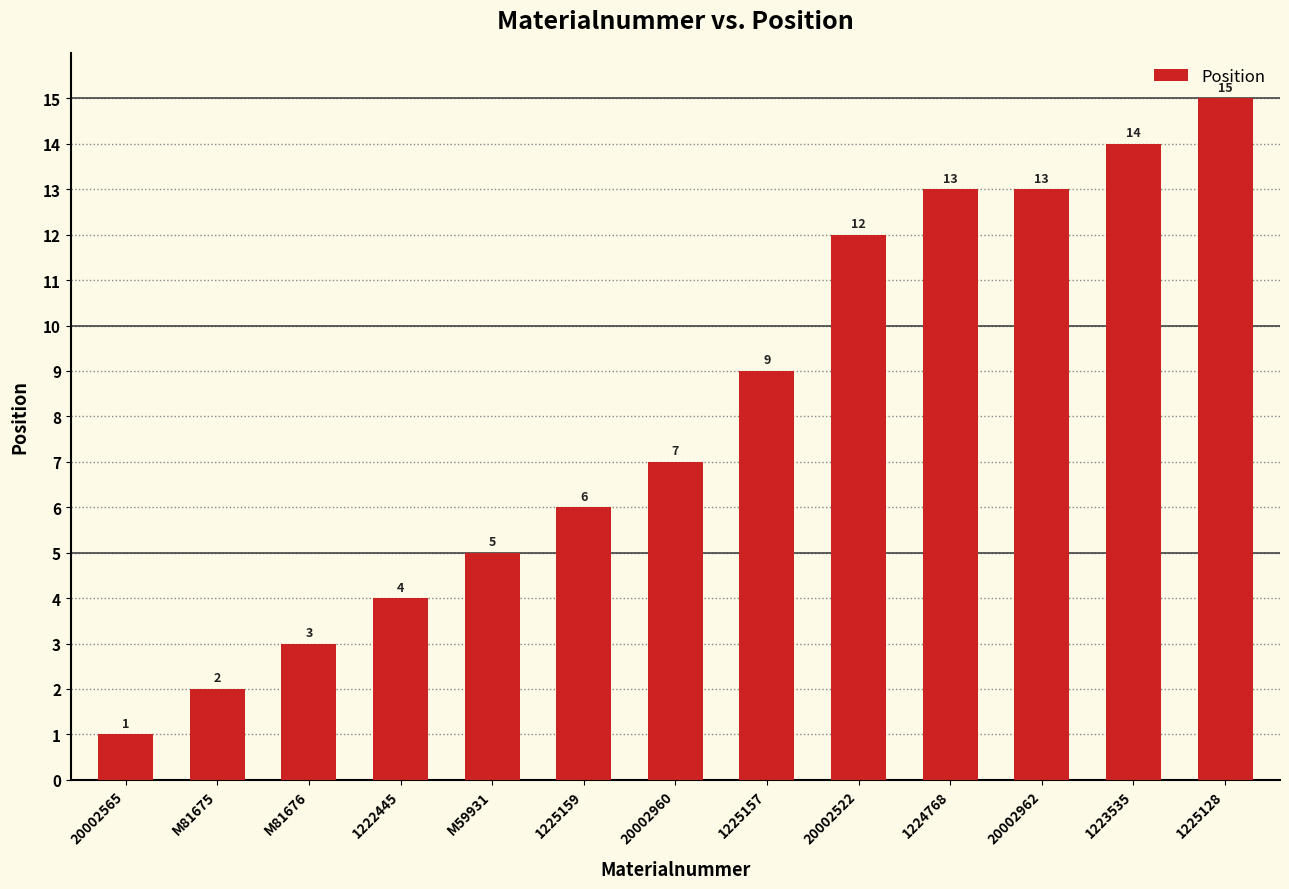

Reading left to right, transcribe all the data shown in this chart.

1	2	3	4	5	6	7	9	12	13	13	14	15